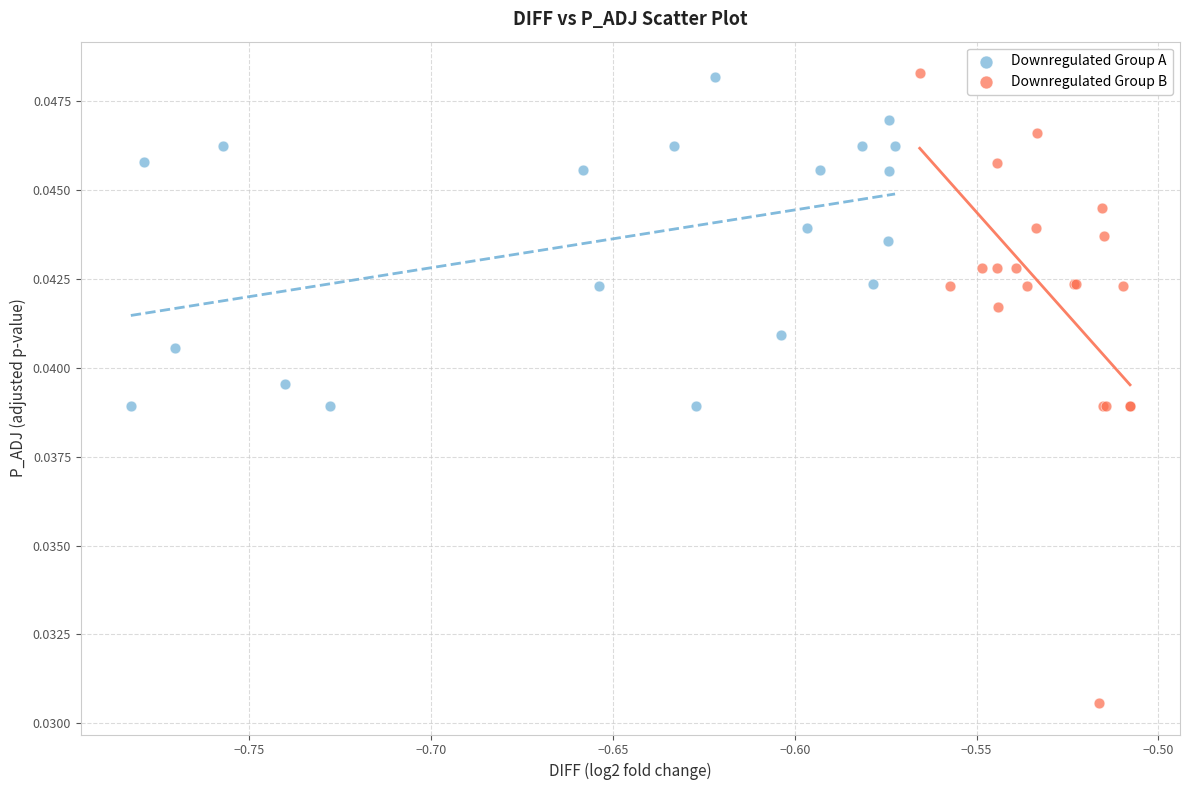

Which series has the widest spread of Y values?

Downregulated Group B